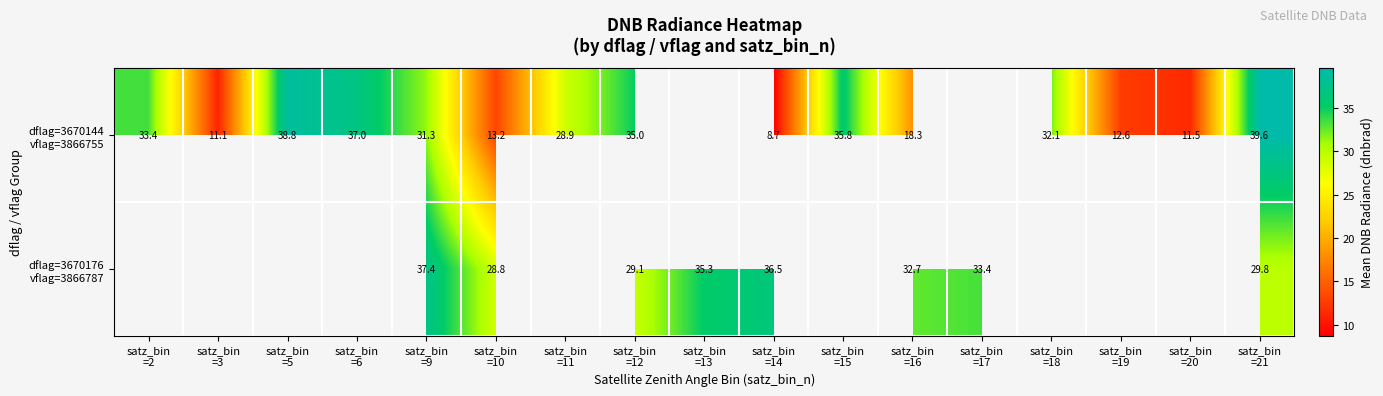

How many categories are shown in the chart?

17